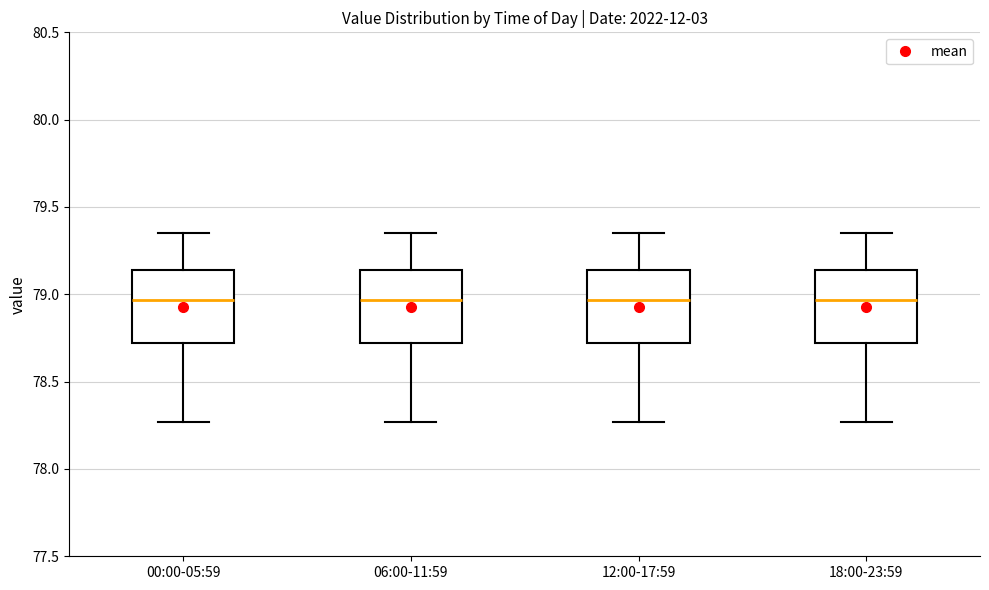

Reading left to right, transcribe this box plot: for each box, give where its median line is, the range the box spans, and where its two whiskers end, as read against the y-axis. The values are not printed on the chart, so give them approximately, as read against the axis.

00:00-05:59: median 78.95, box 78.70 to 79.15, whiskers 78.25 to 79.35
06:00-11:59: median 78.95, box 78.70 to 79.15, whiskers 78.25 to 79.35
12:00-17:59: median 78.95, box 78.70 to 79.15, whiskers 78.25 to 79.35
18:00-23:59: median 78.95, box 78.70 to 79.15, whiskers 78.25 to 79.35